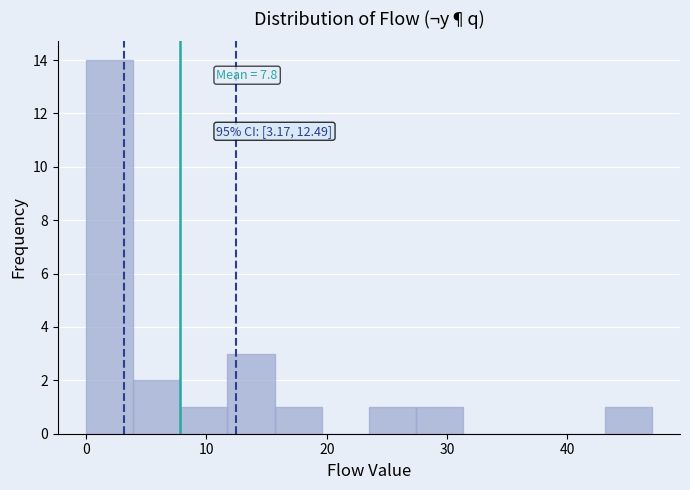

Around what value on the x-axis is the tallest bar? Give the approximate position of its centre, as read against the axis.

2